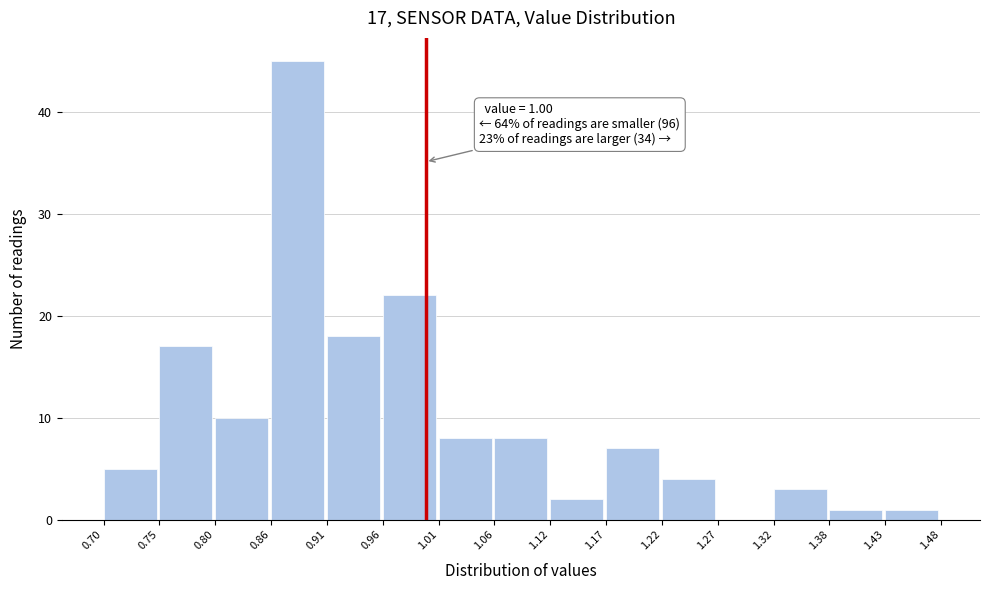

Over which range of the x-axis is the bar tallest?

0.86 to 0.91